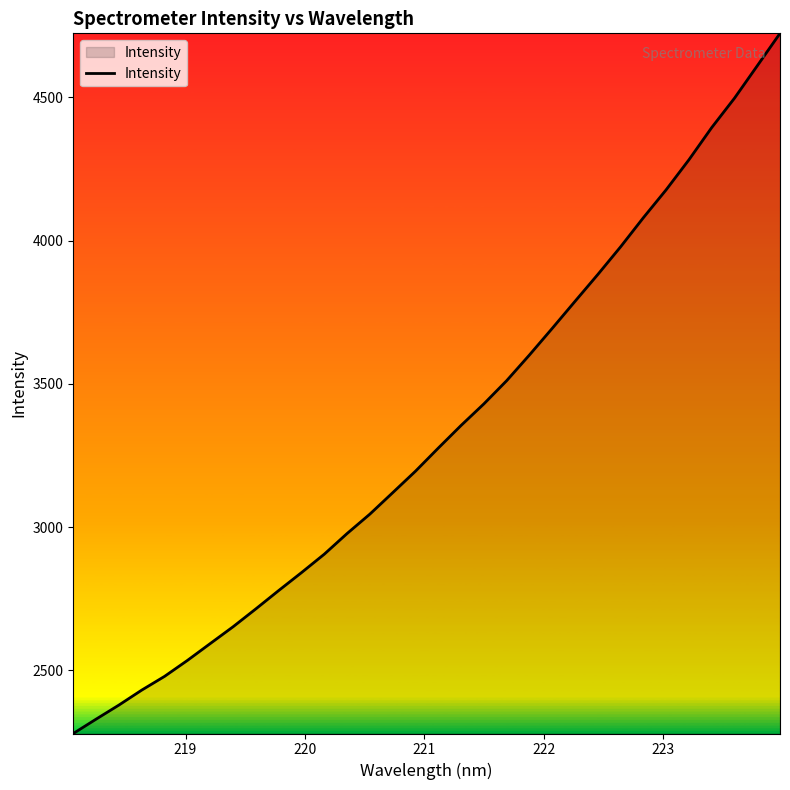

What is the greatest value displayed?

4724.0